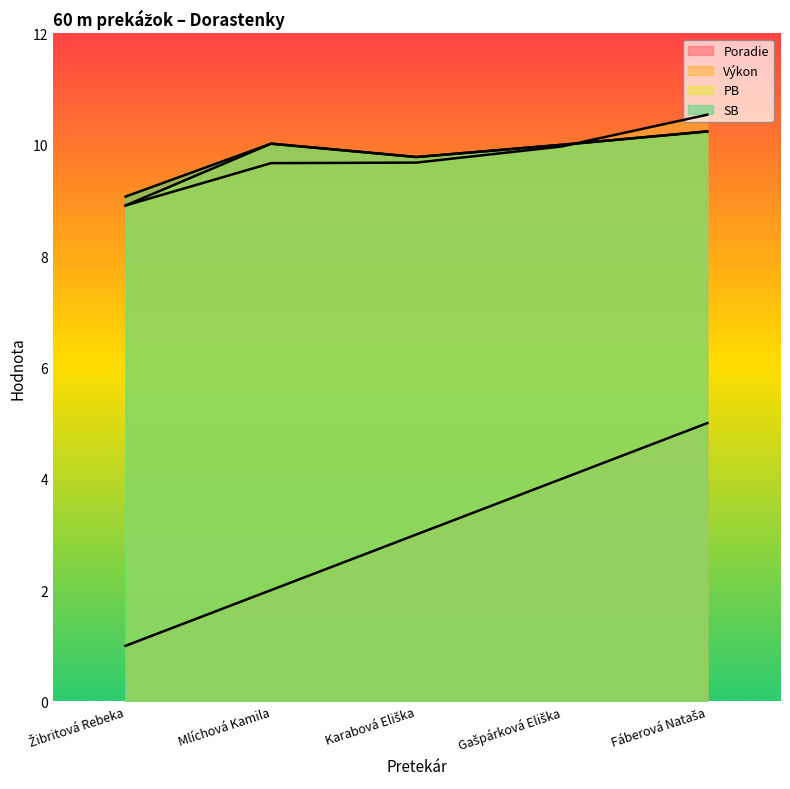

At which category is the sum across all series the highest?

Fáberová Nataša